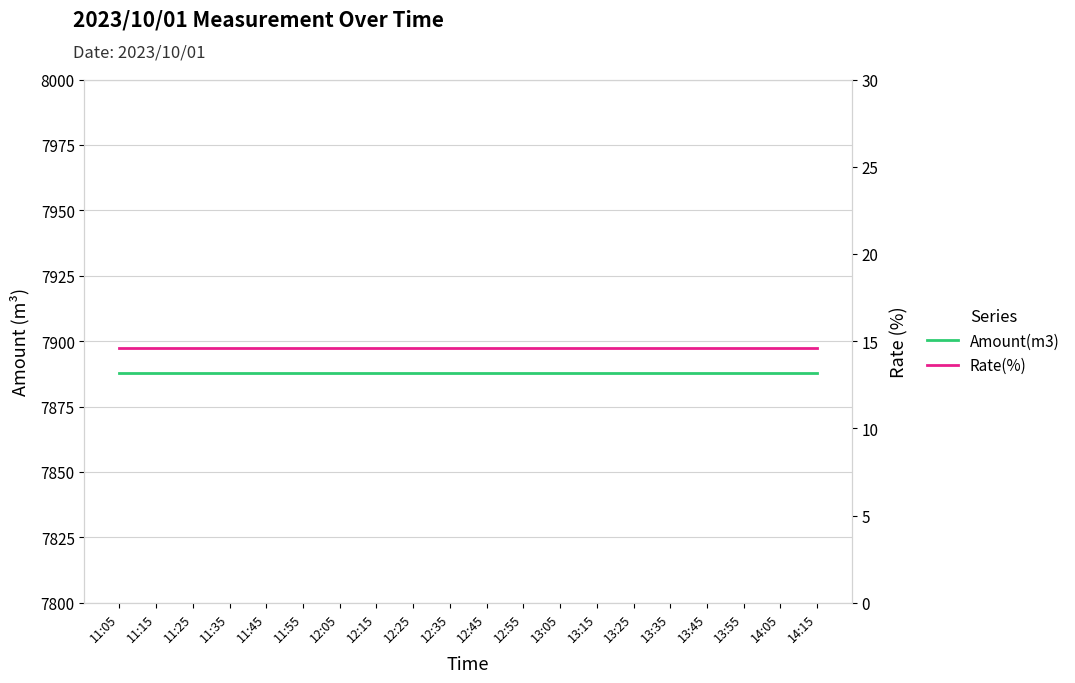

True or false: Amount(m3) and Rate(%) intersect in this chart.

False